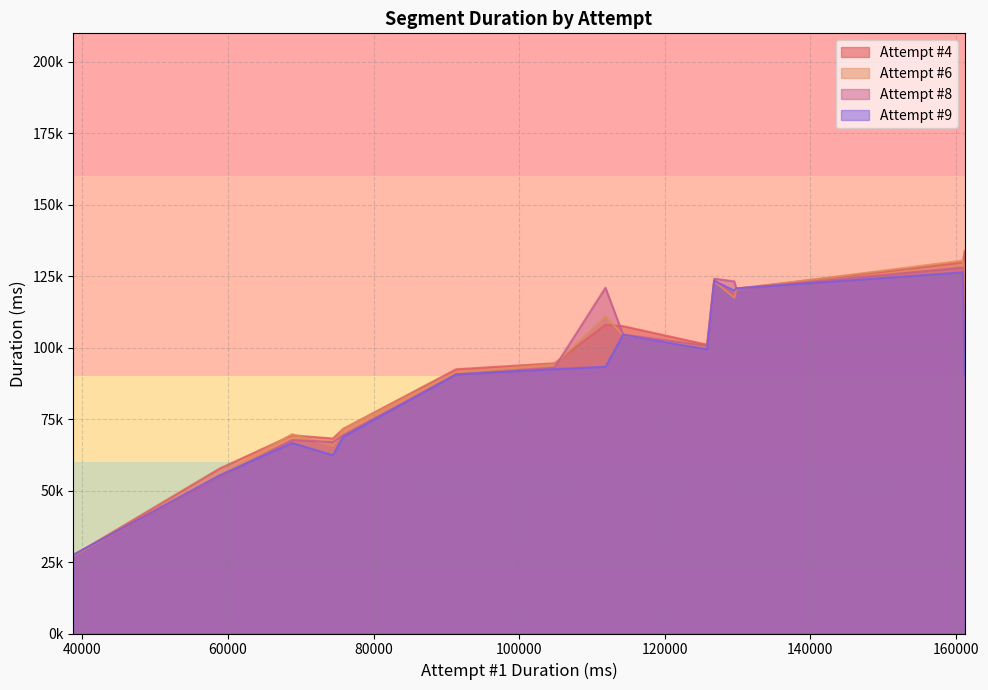

What is the difference between the second highest and minimum values in the Attempt #8 series?

96707